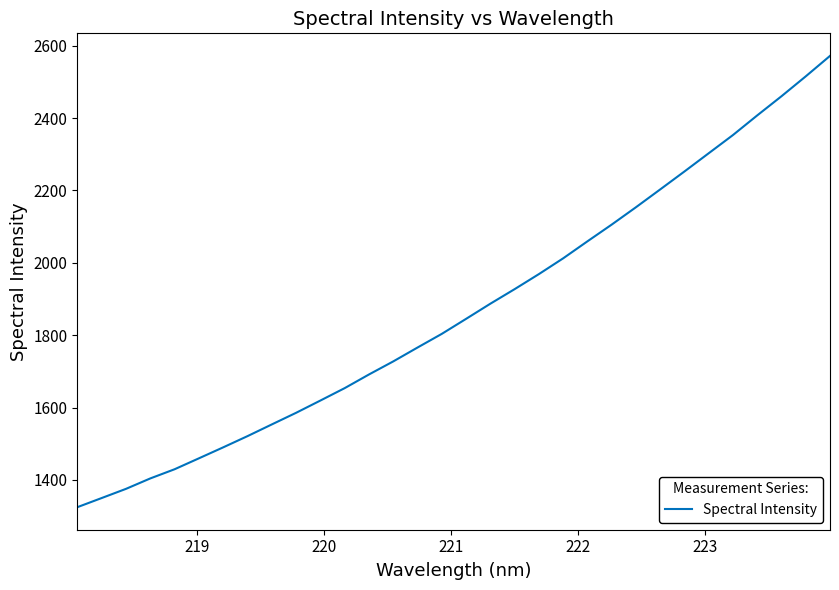

What is the difference between the maximum and minimum values?

1247.5